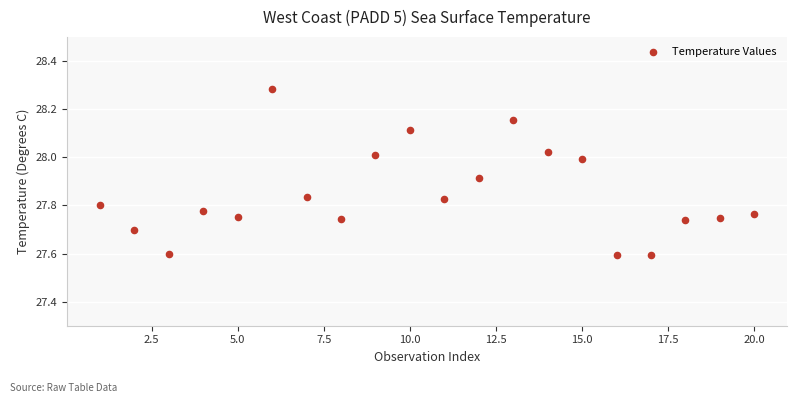

What is the range of Y values (max minus min)?

0.7